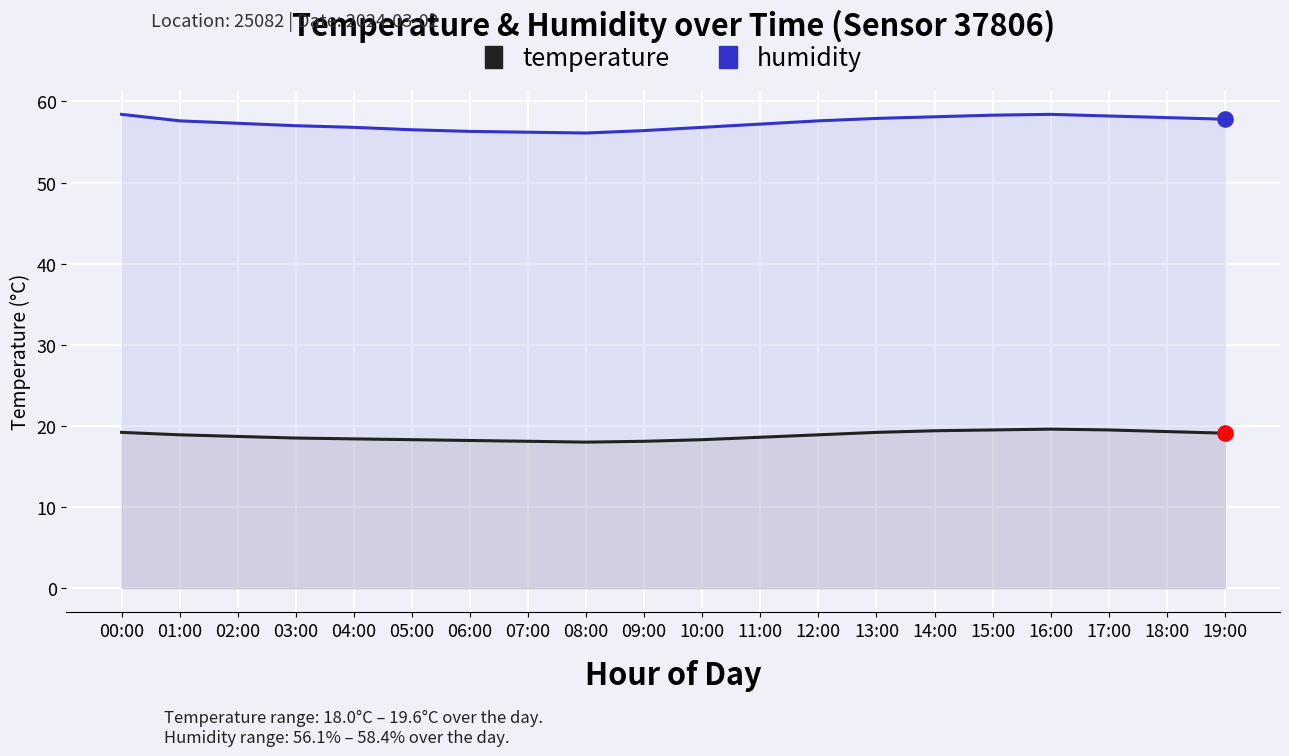

Which series contains the highest Y value?

humidity